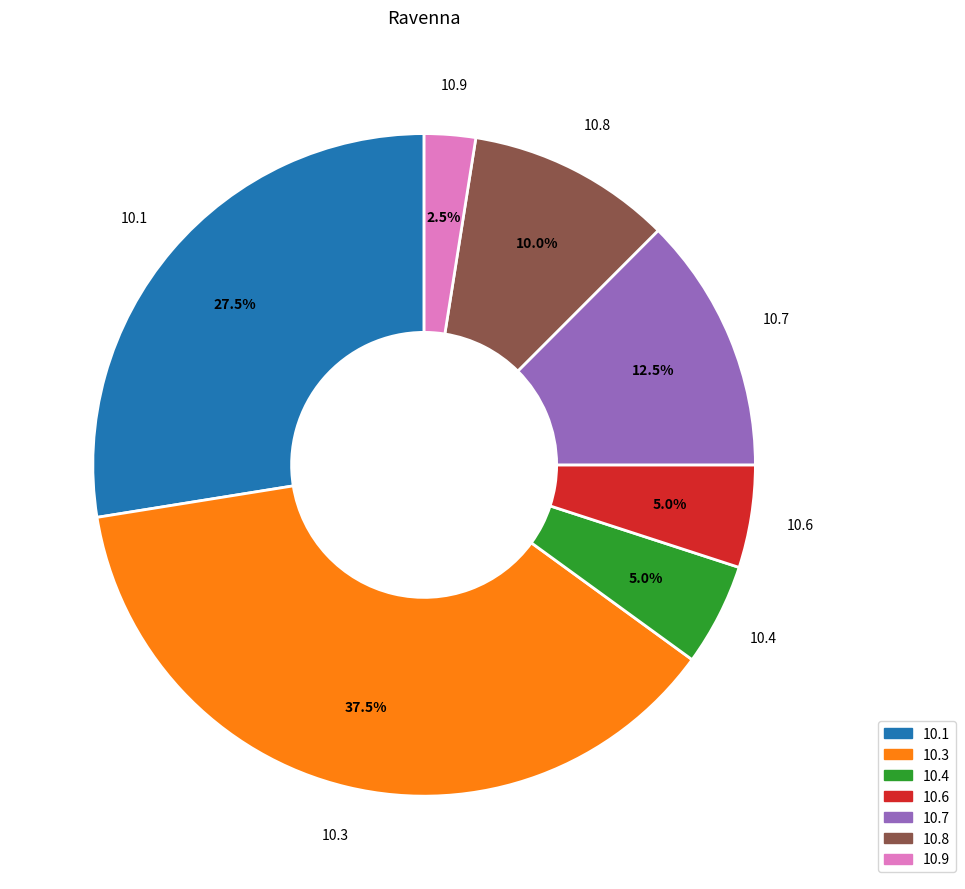

Is there a majority slice in this chart?

No